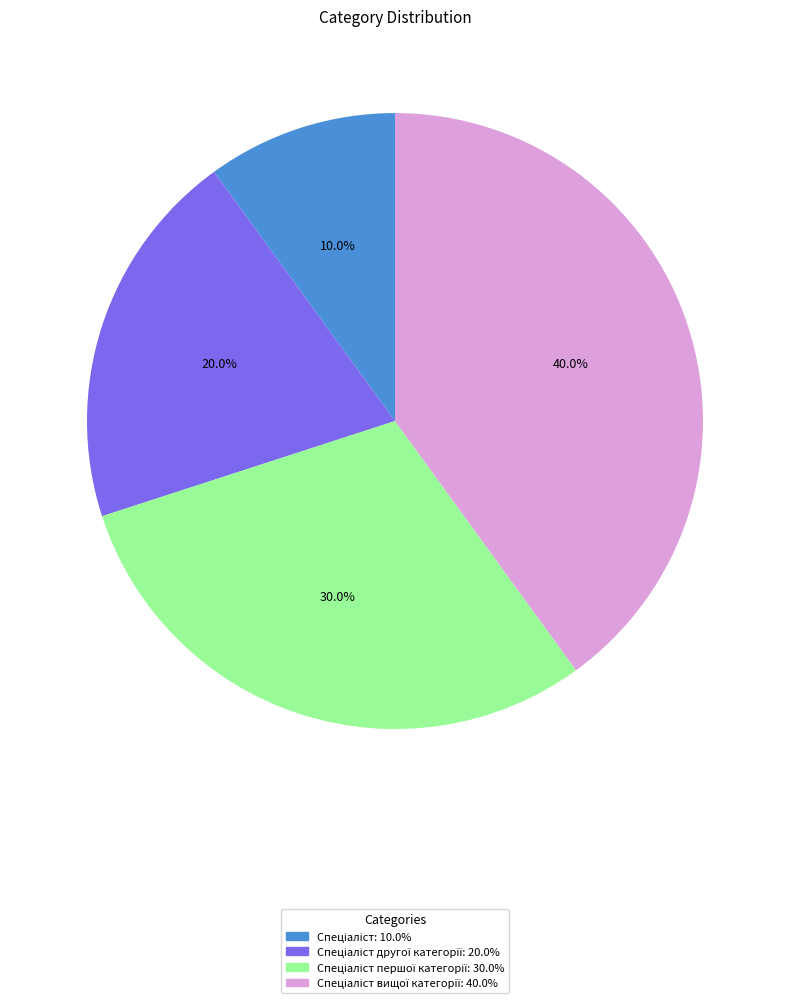

Is there any slice that represents more than half of the pie?

No